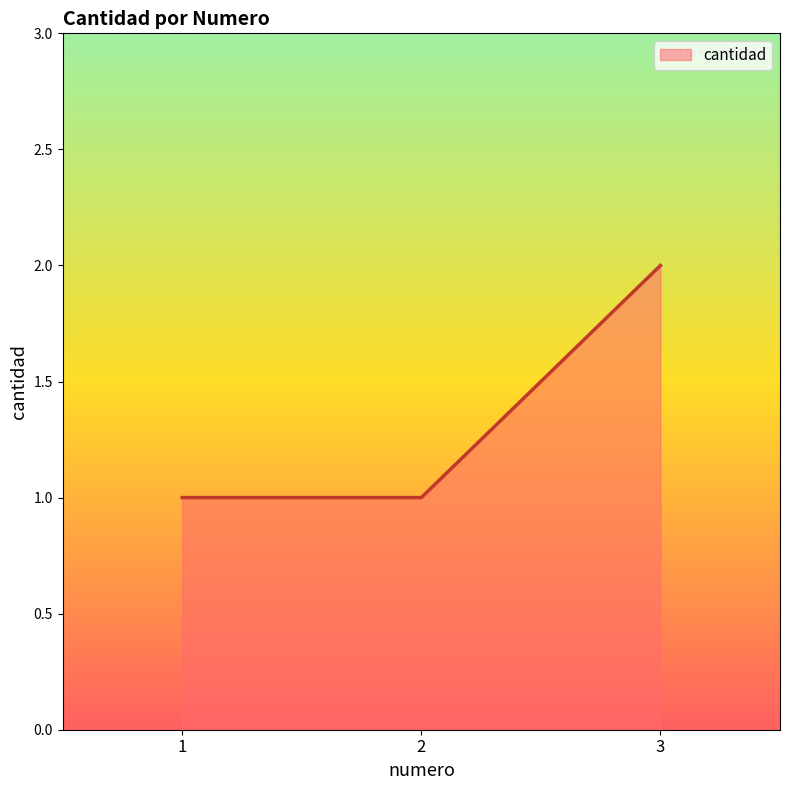

How many lines are shown in the chart?

1